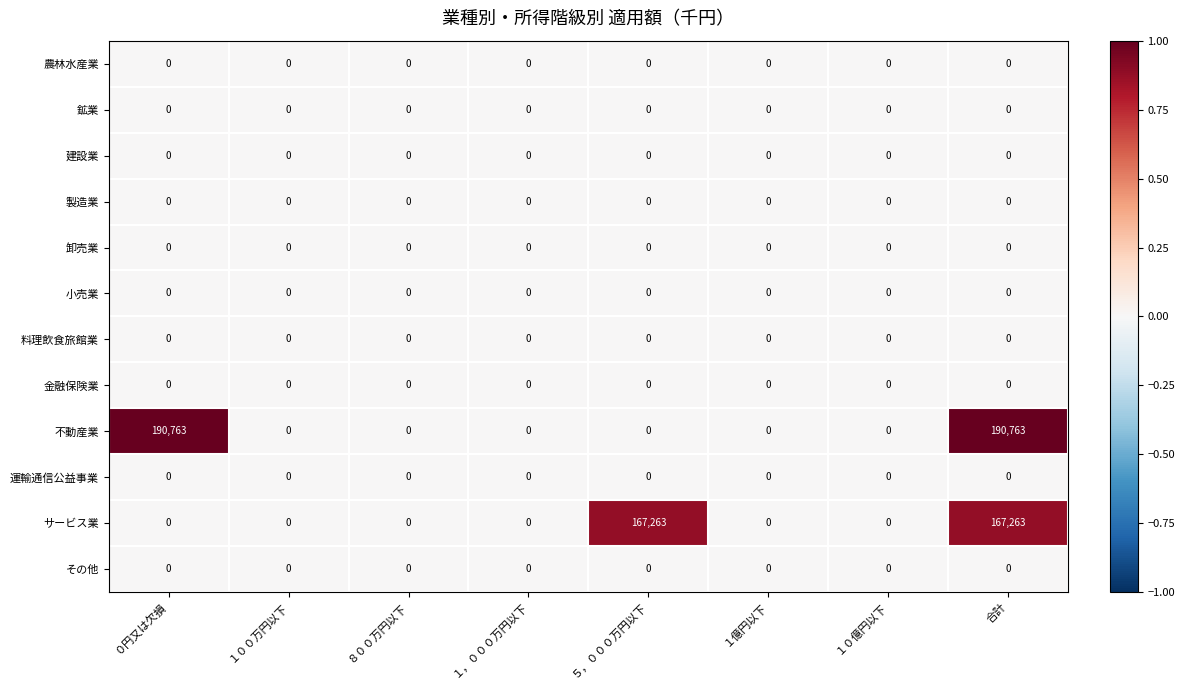

True or false: 製造業 has a value of 0 at ０円又は欠損.

True